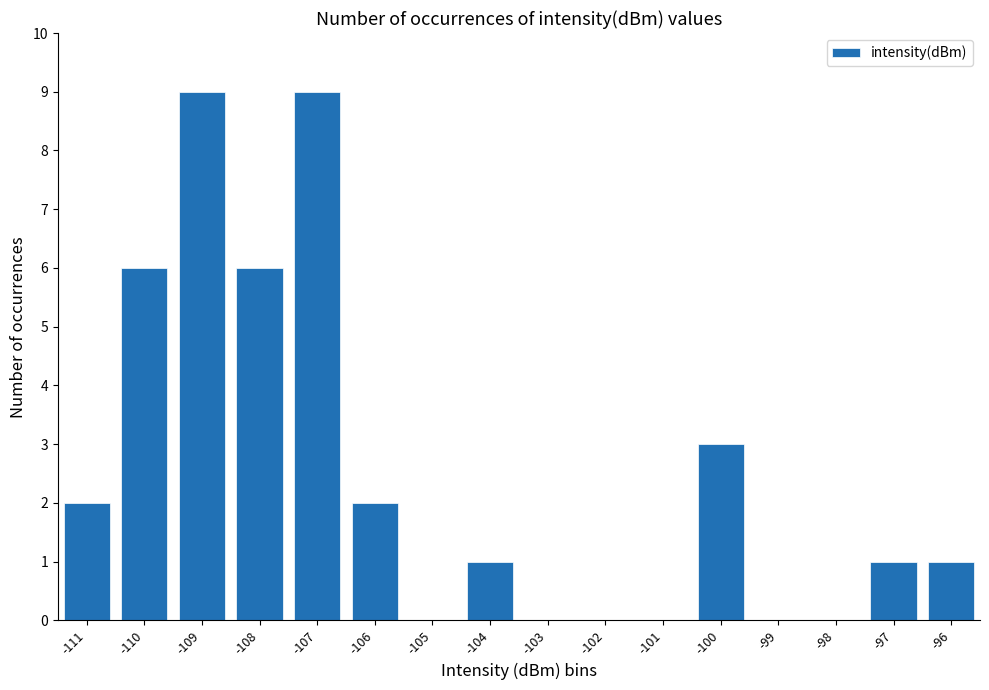

What is the change in value from -107 to -97?

-8